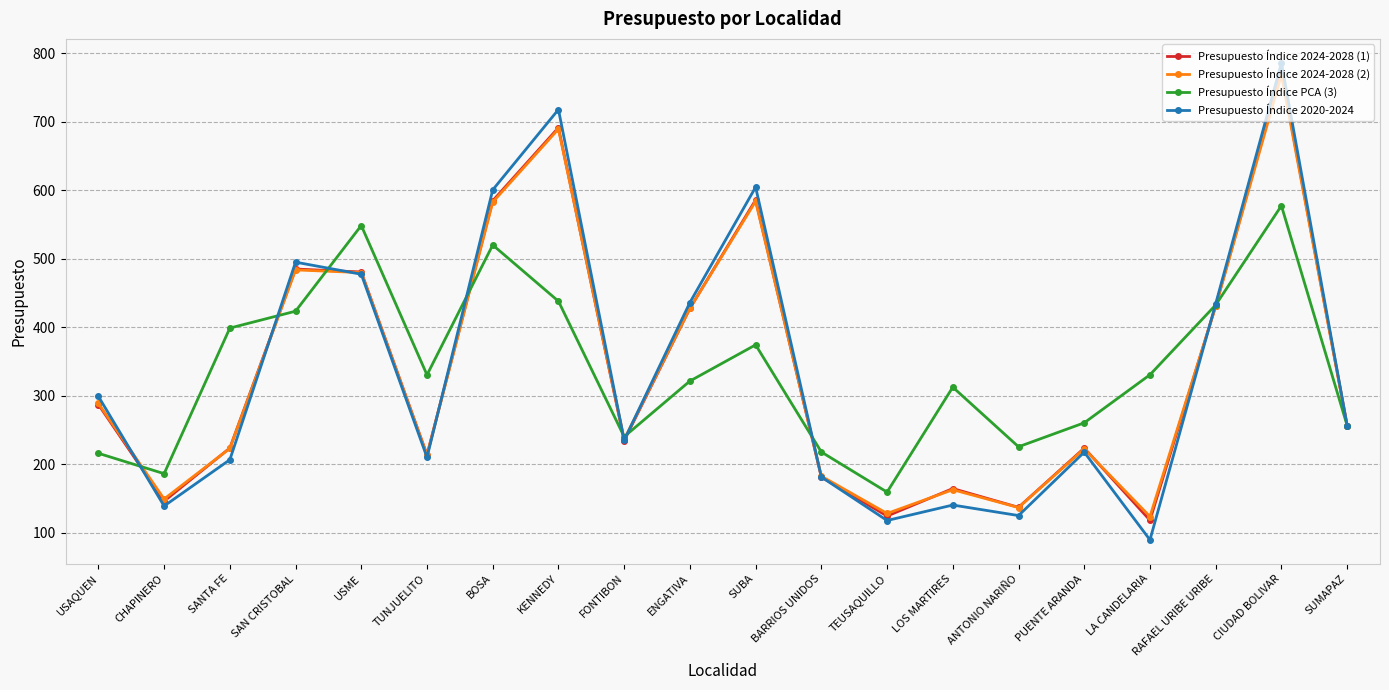

At which category is the sum across all series the highest?

CIUDAD BOLIVAR